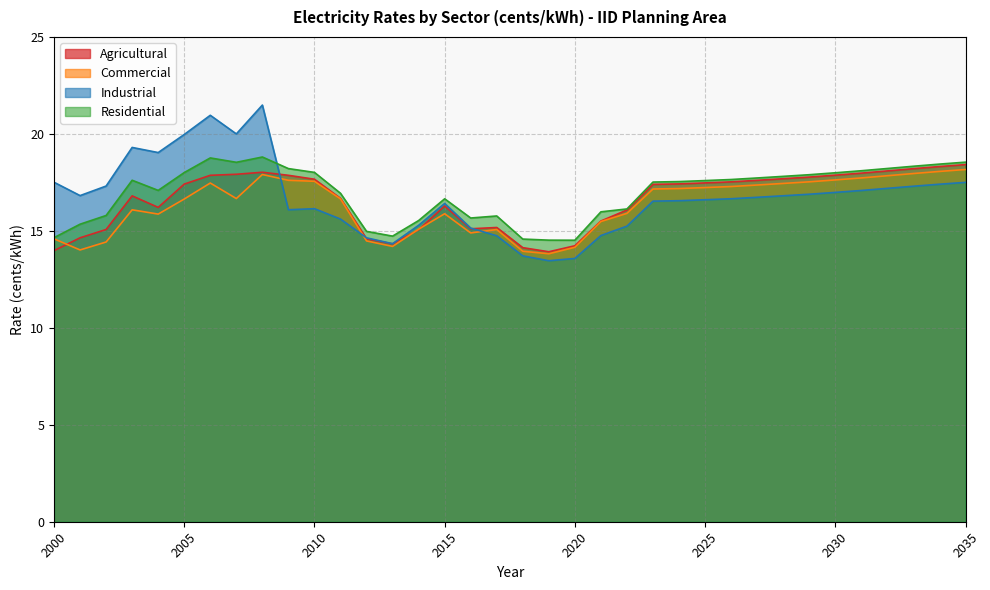

Is it true that Residential equals 25.2 at 2003?

False